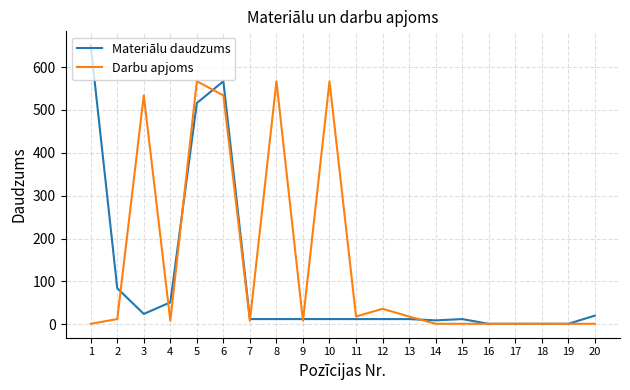

Reading left to right, list all the values displayed in this chart.

Materiālu daudzums: 1=651	2=84	3=24	4=51	5=516	6=567	7=12	8=12	9=12	10=12	11=12	12=12	13=12	14=9	15=12	16=1	17=1	18=1	19=1	20=20
Darbu apjoms: 1=1	2=12	3=534	4=8	5=567	6=534	7=8	8=567	9=8	10=567	11=18	12=36	13=18	14=1	15=1	16=1	17=1	18=1	19=1	20=1